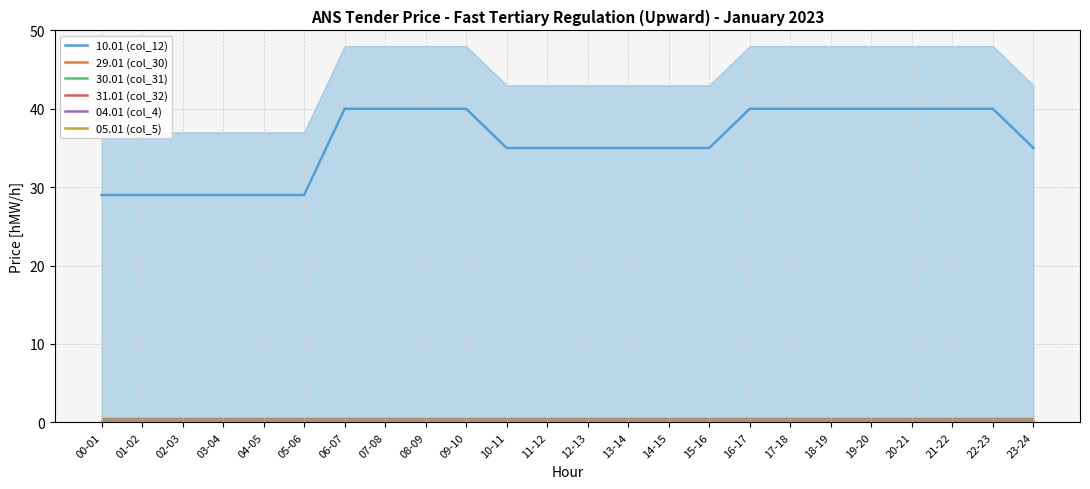

True or false: 04.01 (col_4) and 29.01 (col_30) cross at least once.

False